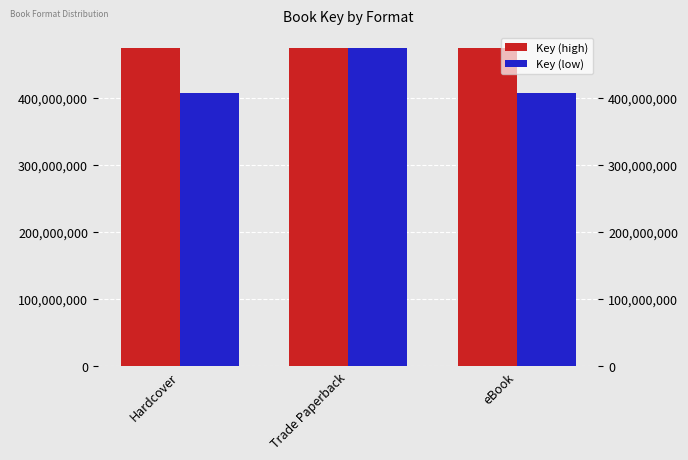

Reading right to left, what are all the values shown in this chart?

Key (high): eBook=473805874	Trade Paperback=473805874	Hardcover=473805874
Key (low): eBook=407251699	Trade Paperback=473805874	Hardcover=407251699